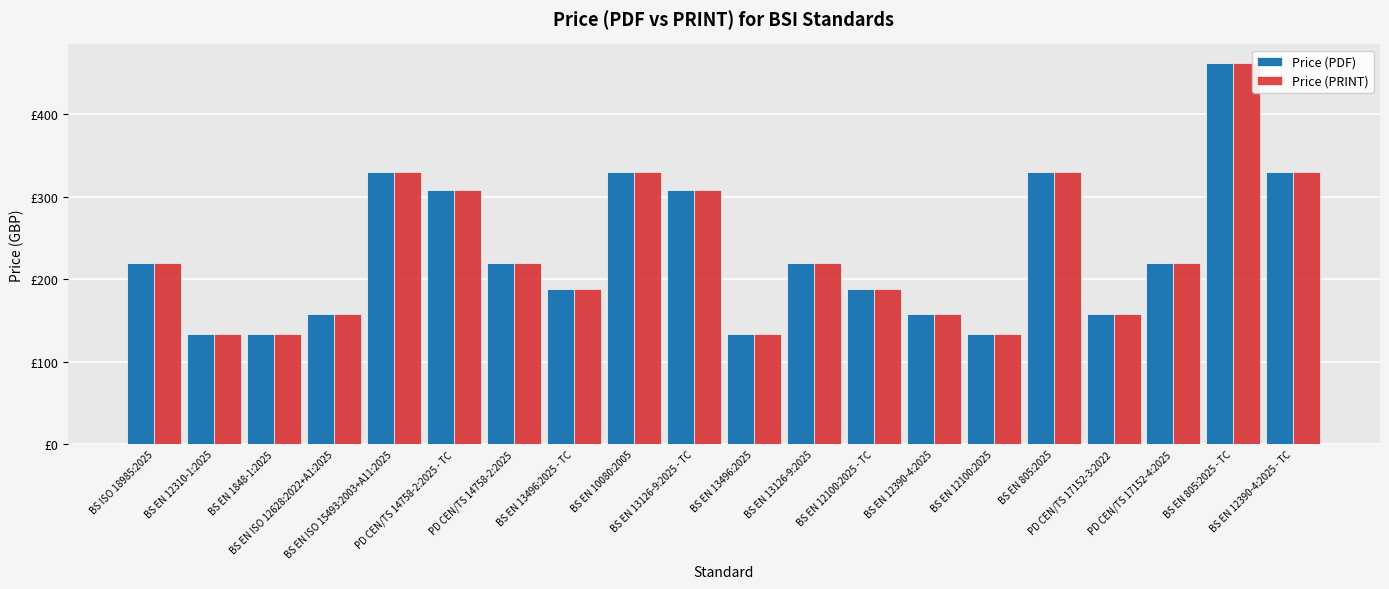

Rank the series at PD CEN/TS 14758-2:2025 from highest to lowest value.

Price (PDF), Price (PRINT)